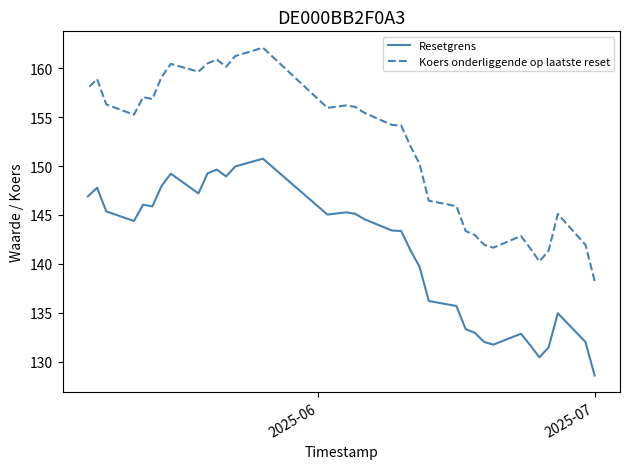

How many interior local peaks does the Koers onderliggende op laatste reset series have?

8